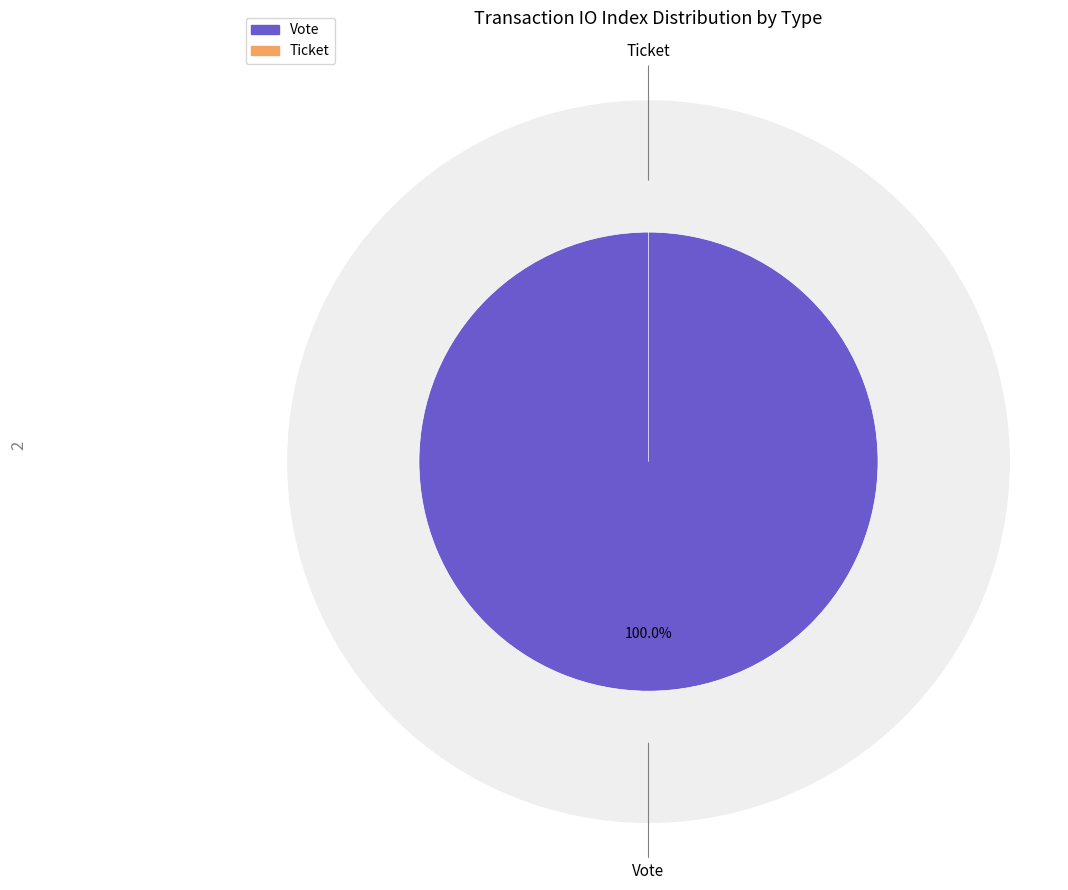

Which category has the smallest portion of the pie?

Ticket